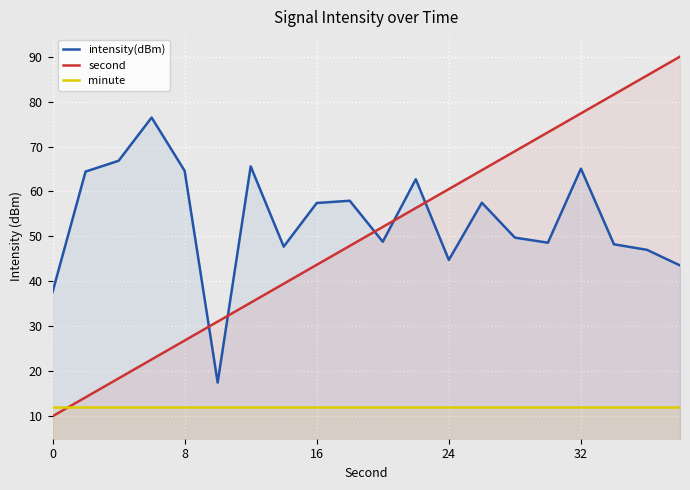

What value does the second series have at 8?

26.8